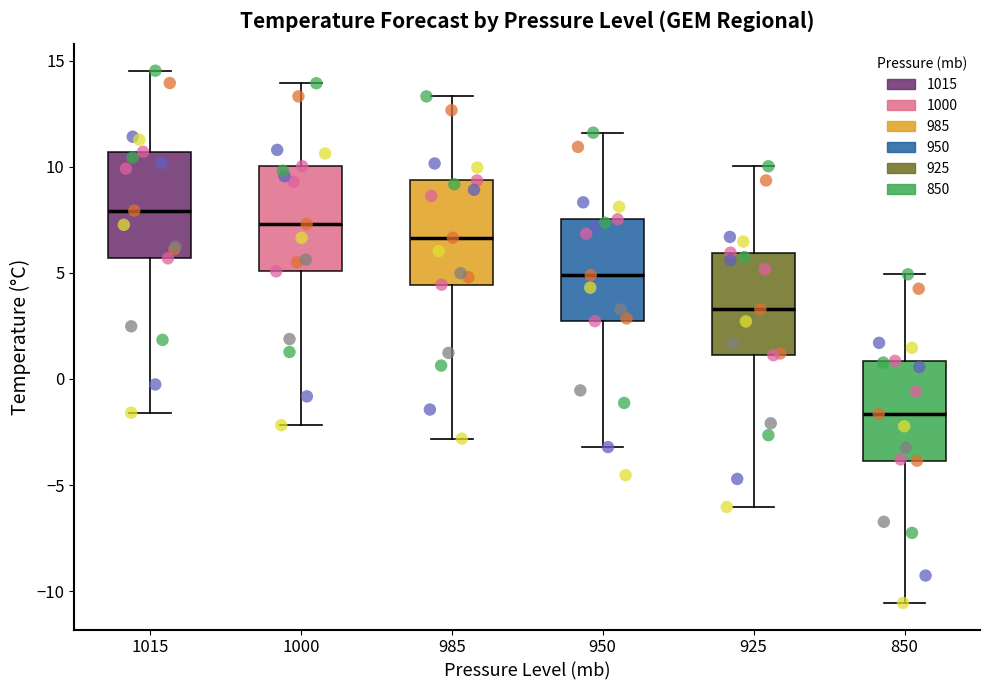

Reading left to right, read every box against the y-axis: the position of its median line, the range the box covers, and the ends of its whiskers. The values are not printed on the chart, so give them approximately, as read against the axis.

1015: median 8.0, box 5.5 to 10.5, whiskers -1.5 to 14.5
1000: median 7.5, box 5.0 to 10.0, whiskers -2.0 to 14.0
985: median 6.5, box 4.5 to 9.5, whiskers -3.0 to 13.5
950: median 5.0, box 2.5 to 7.5, whiskers -3.0 to 11.5
925: median 3.5, box 1.0 to 6.0, whiskers -6.0 to 10.0
850: median -1.5, box -4.0 to 1.0, whiskers -10.5 to 5.0